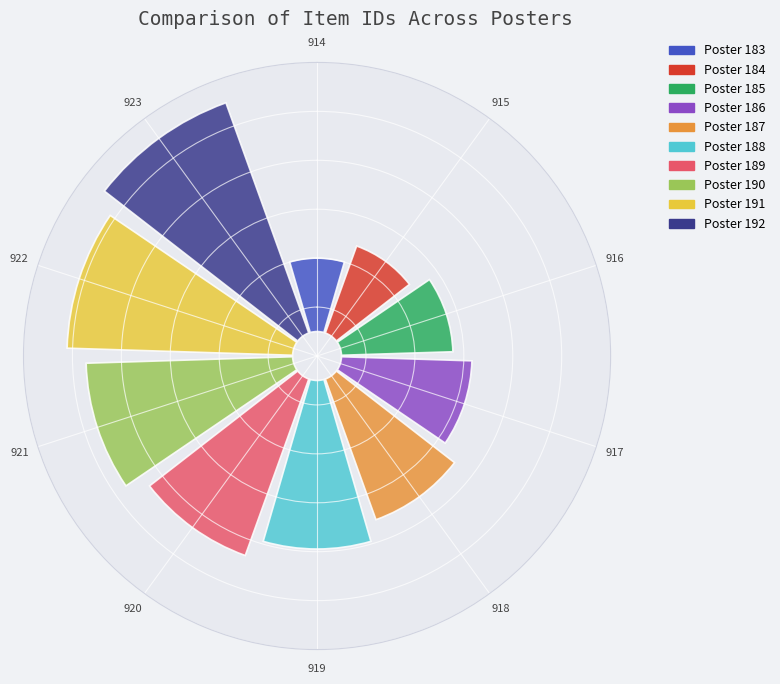

Which slice is the smallest?

914